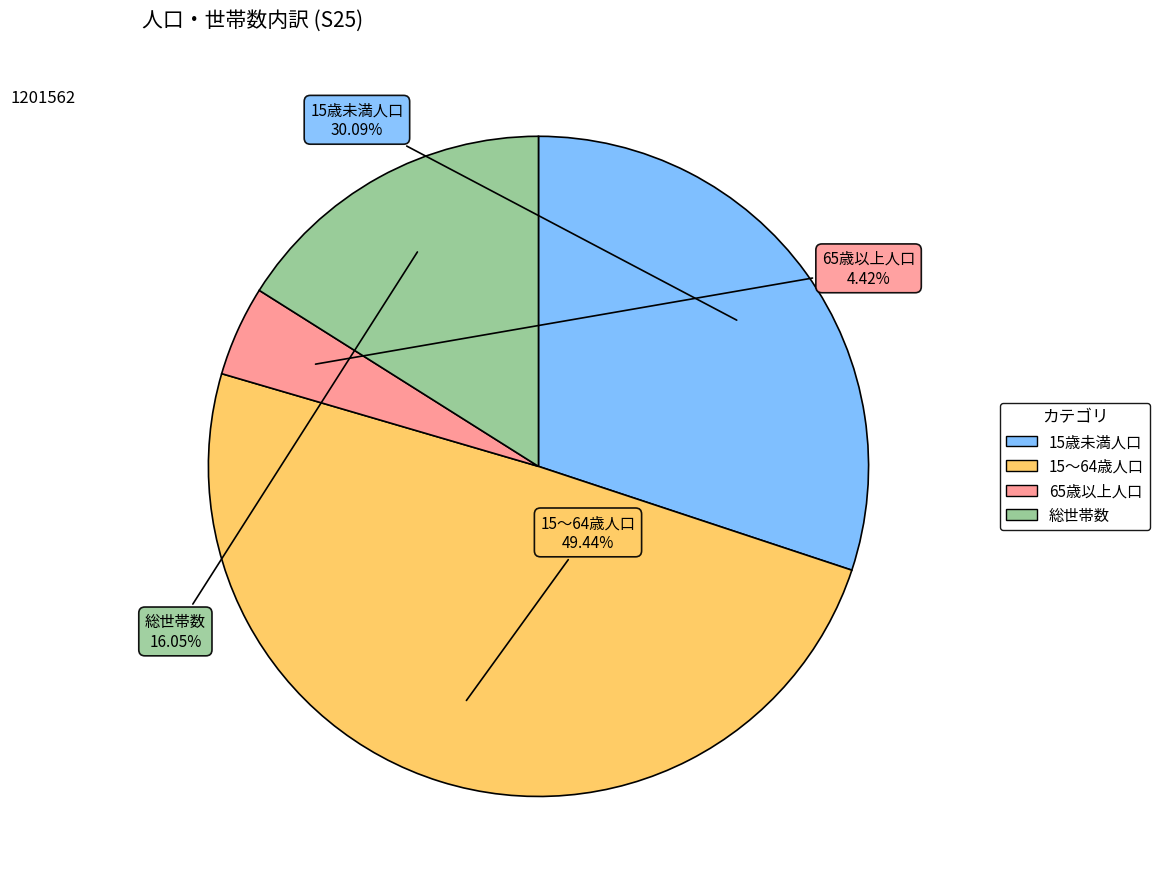

To the nearest percent, what is the difference between the 総世帯数 and 65歳以上人口 slice percentages?

12%